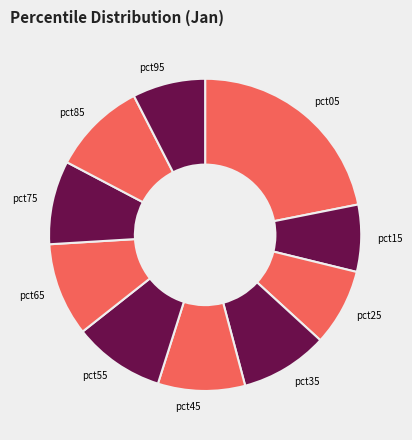

Does pct35 represent more than half of the total?

No